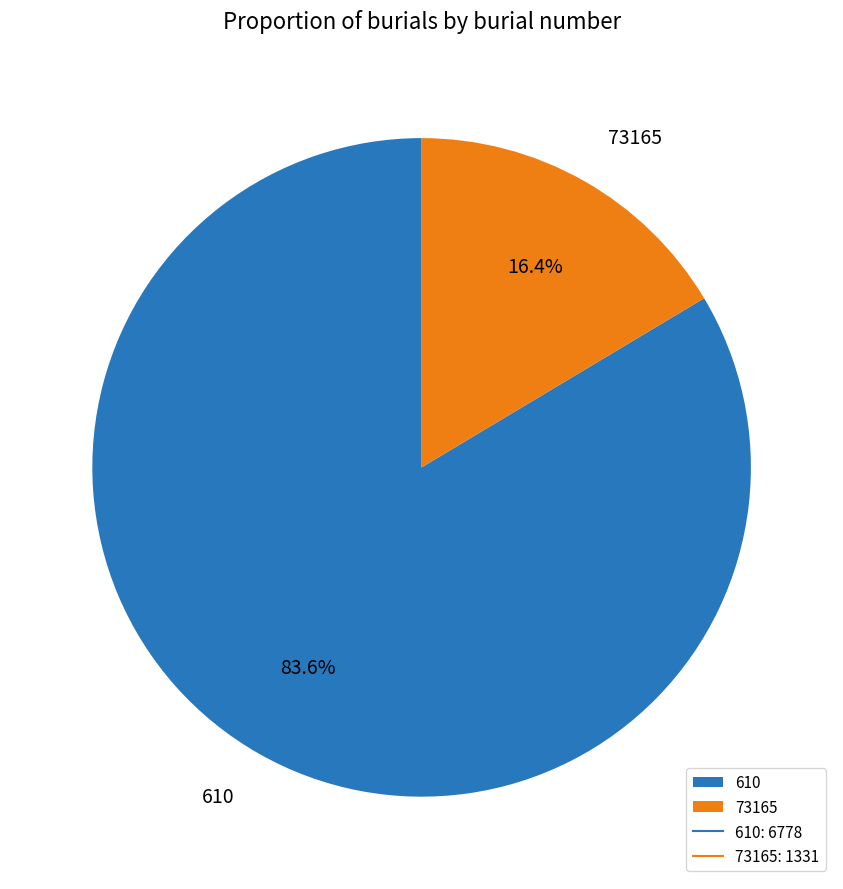

Rank the categories by value from lowest to highest.

73165, 610